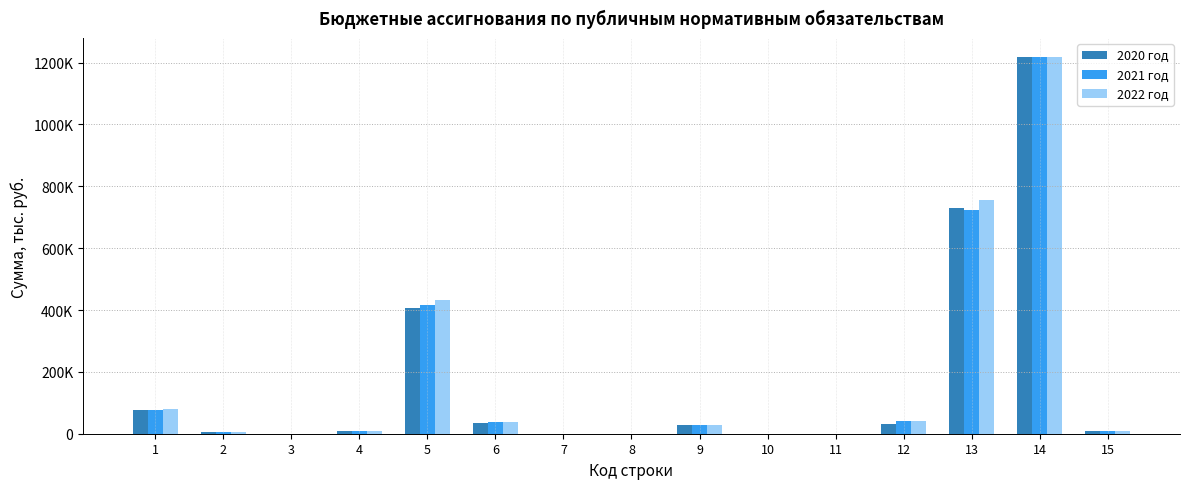

What are all the series names shown in the legend?

2020 год, 2021 год, 2022 год